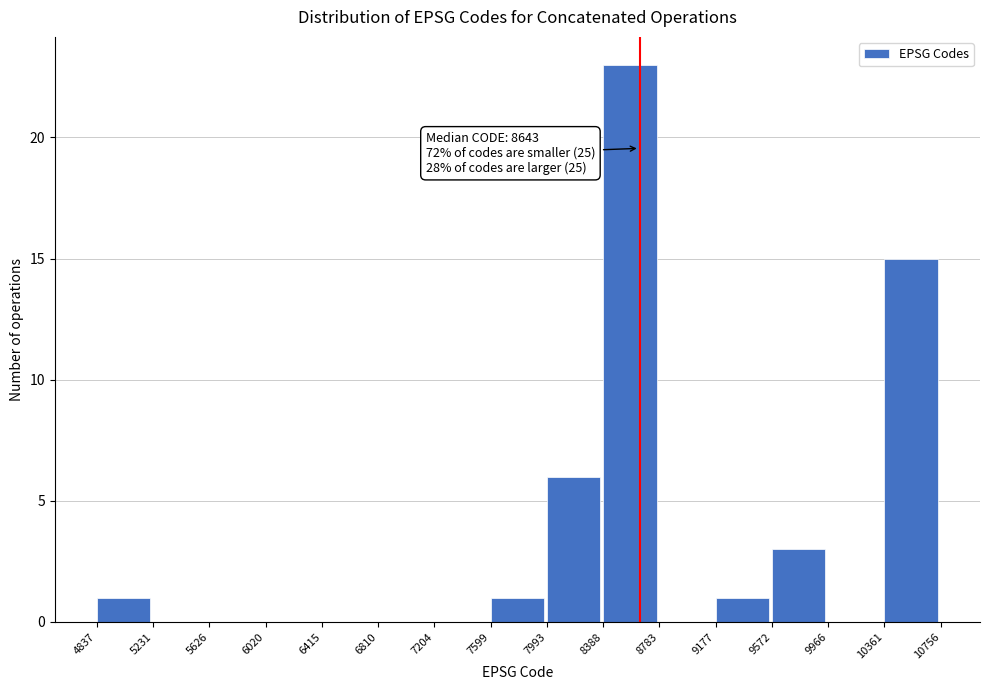

Over which range of the x-axis is the bar tallest?

8388 to 8783